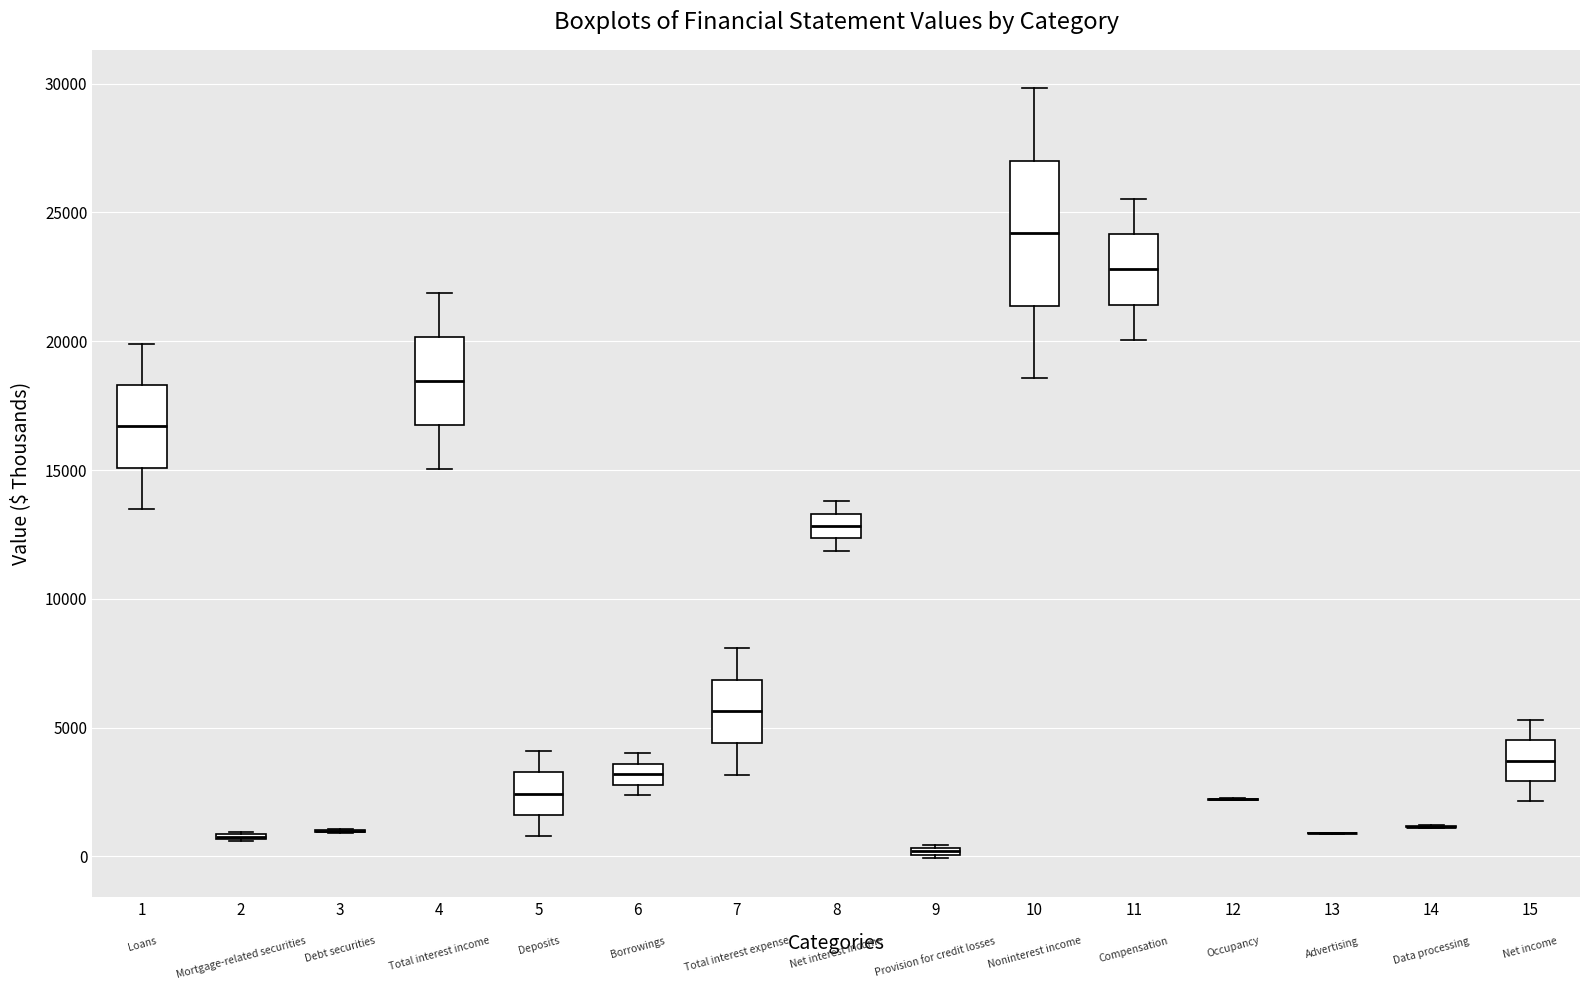

Comparing the boxes themselves (not the whiskers), which one is the tallest?

10